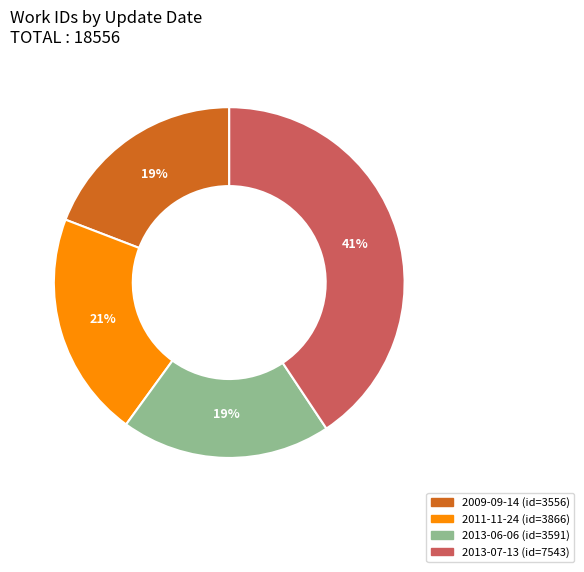

To the nearest percent, what is the average slice percentage?

25%